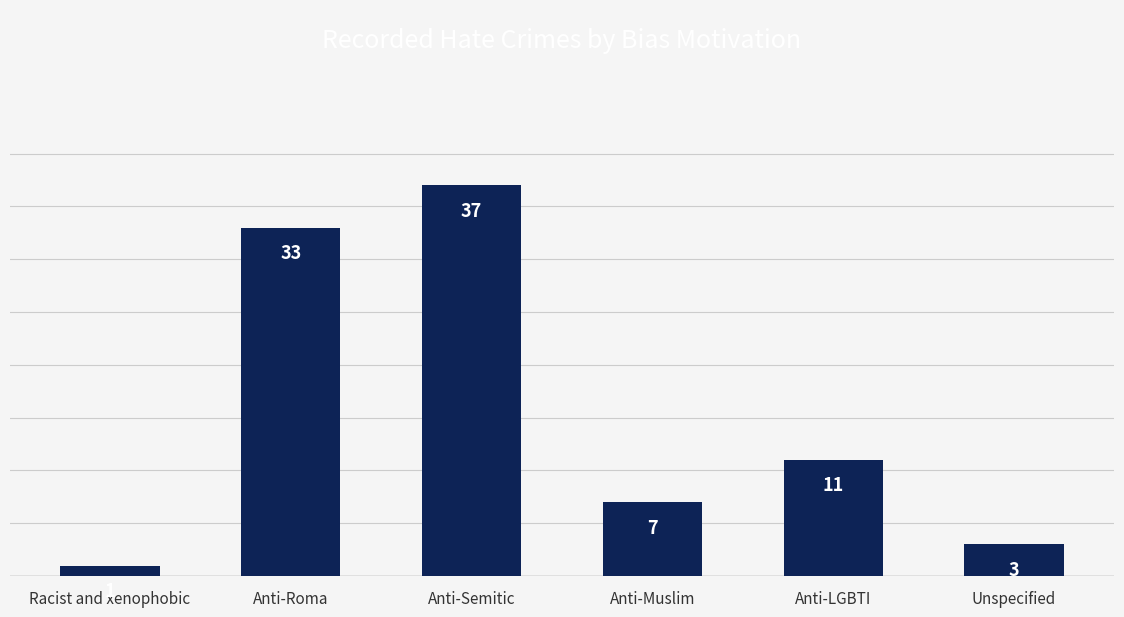

Reading left to right, extract all data points from this chart.

1	33	37	7	11	3